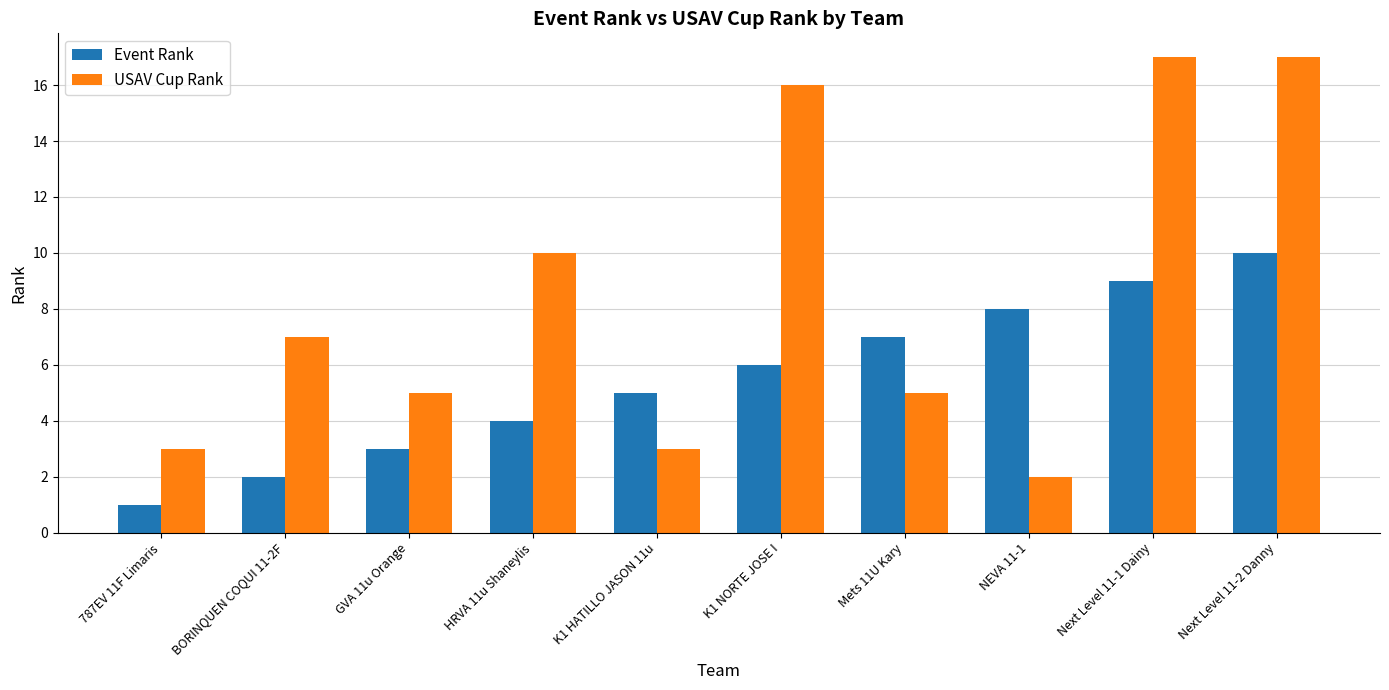

How many bars are there in each group?

2